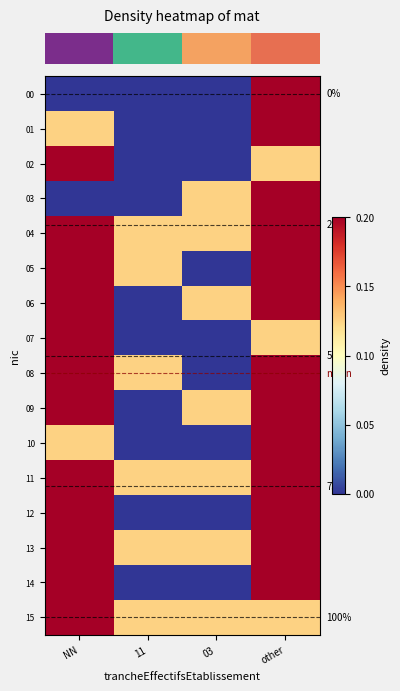

Which series has the largest range (max minus min)?

row_14